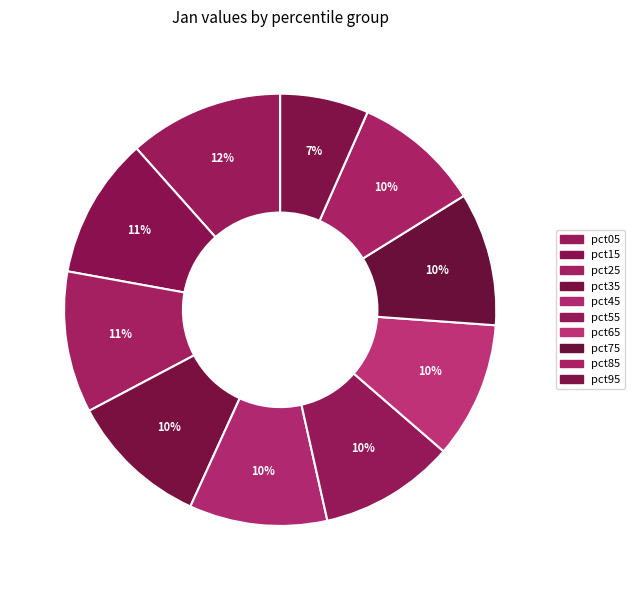

Is there a majority slice in this chart?

No